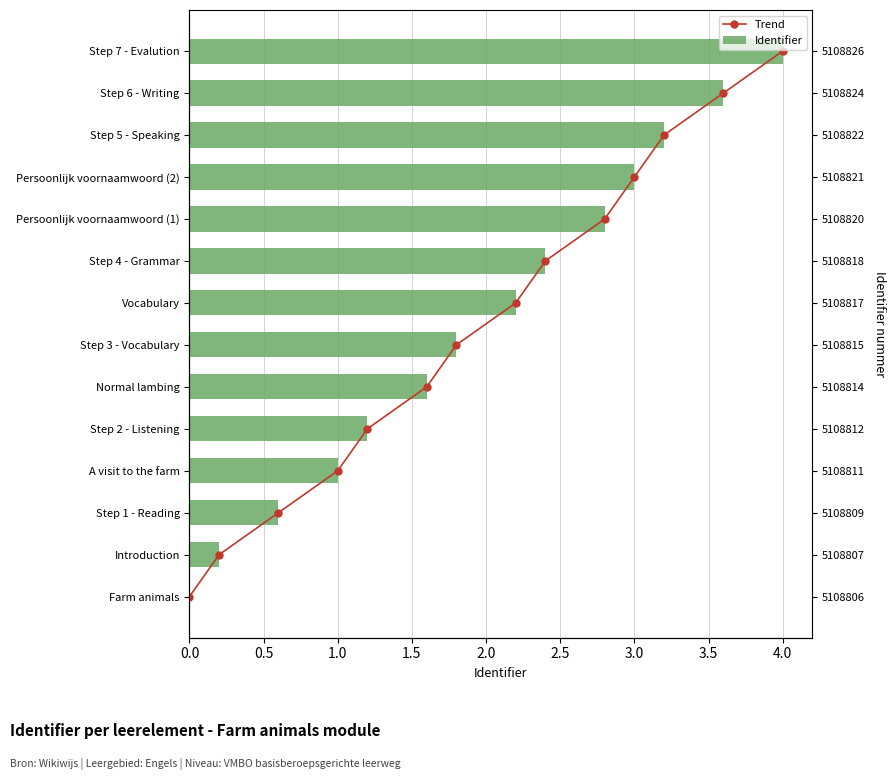

The Identifier series shows 0.2 at Step 1 - Reading. True or false?

False